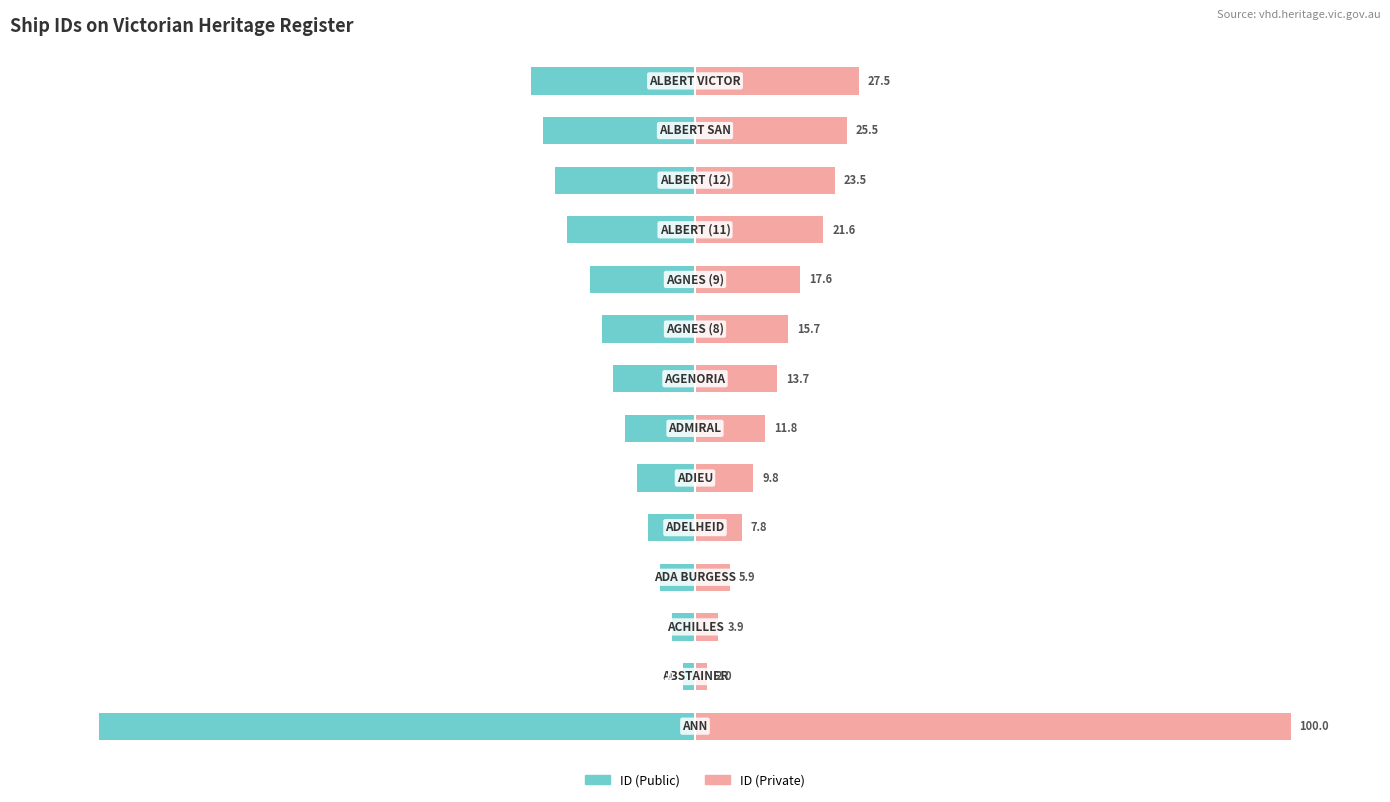

Which series has the largest total across all categories?

ID (Private)